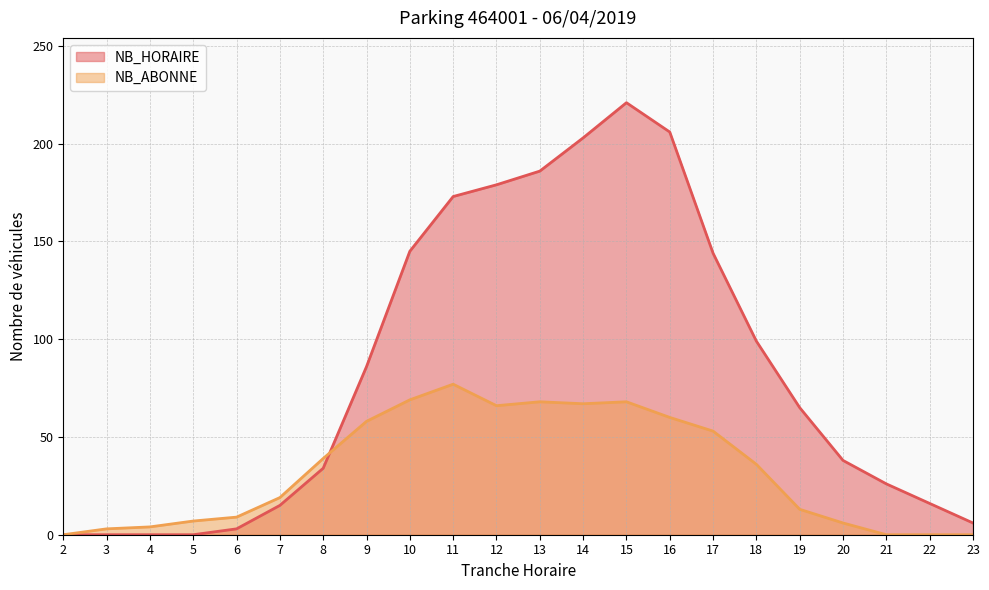

True or false: NB_HORAIRE and NB_ABONNE cross at least once.

True